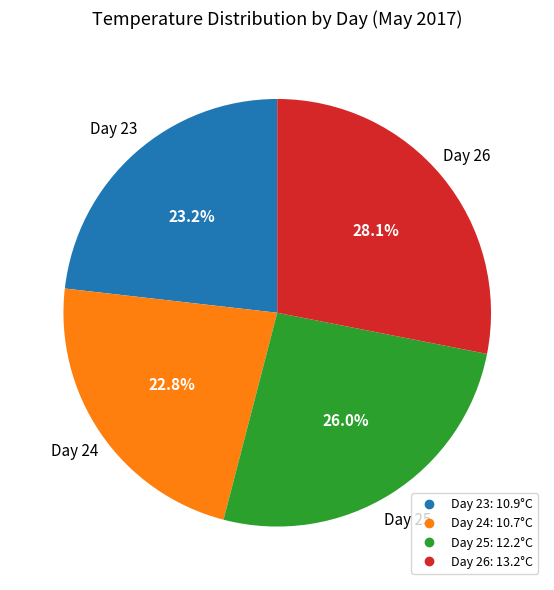

Does any single category account for the majority?

No